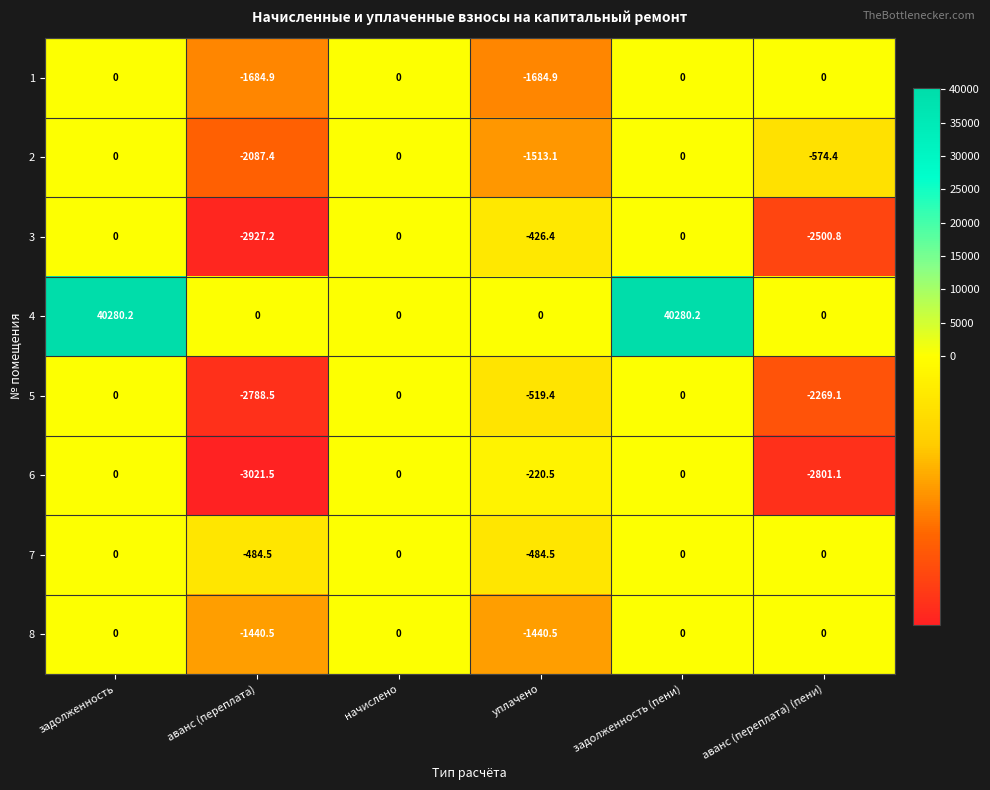

At how many categories does at least one series exceed 37040?

2